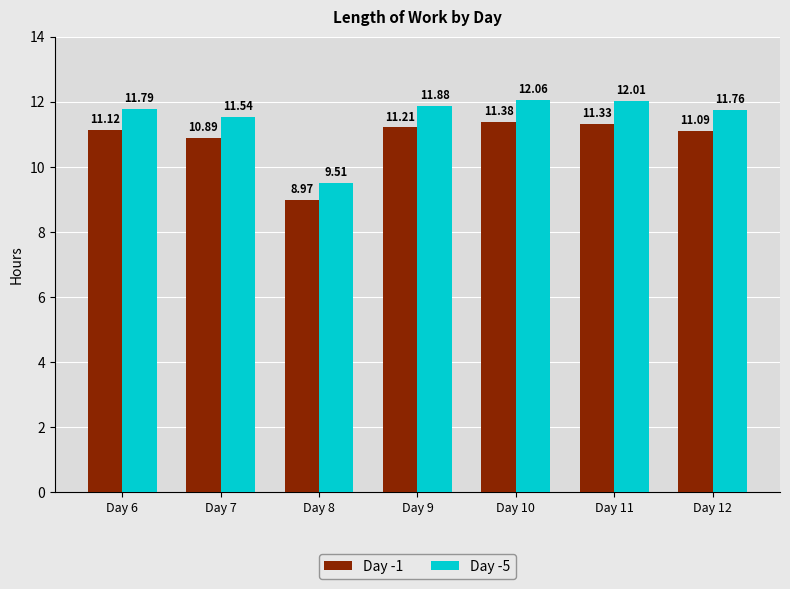

Is the value of Day -5 at Day 6 greater than the value of Day -1 at Day 7?

Yes